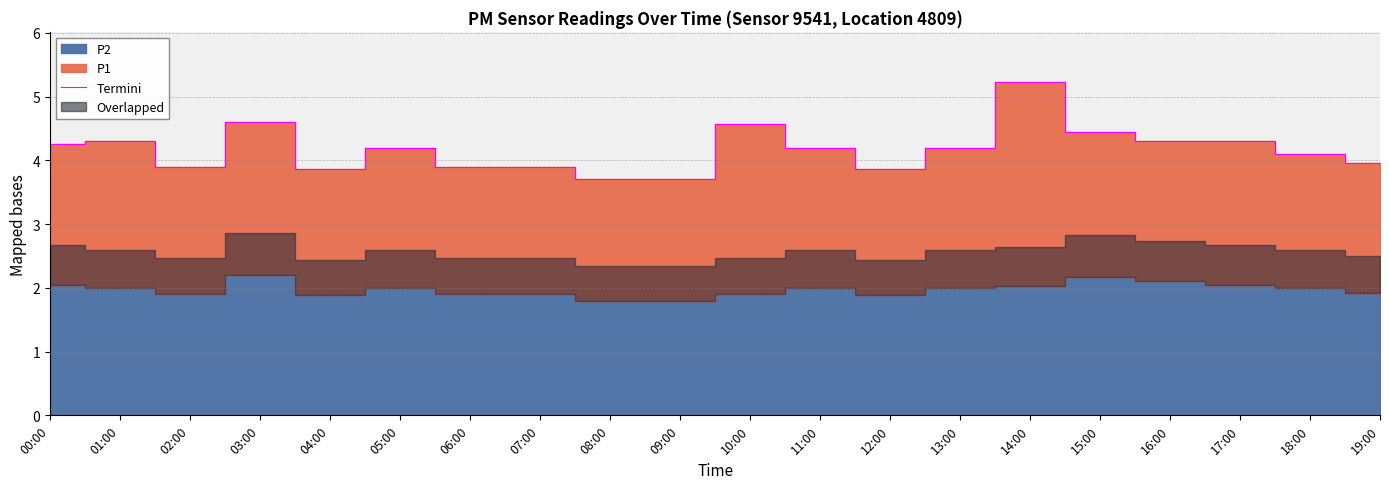

What is the label of the 13th point from the right?

07:00